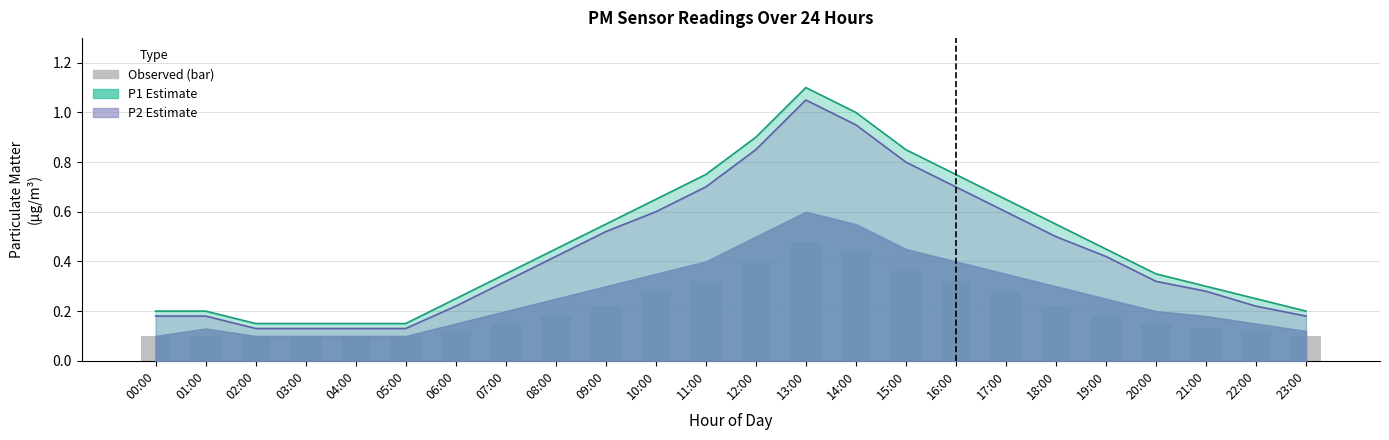

What is the difference between the second highest and second lowest values in the P2 (Estimate) series?

0.8